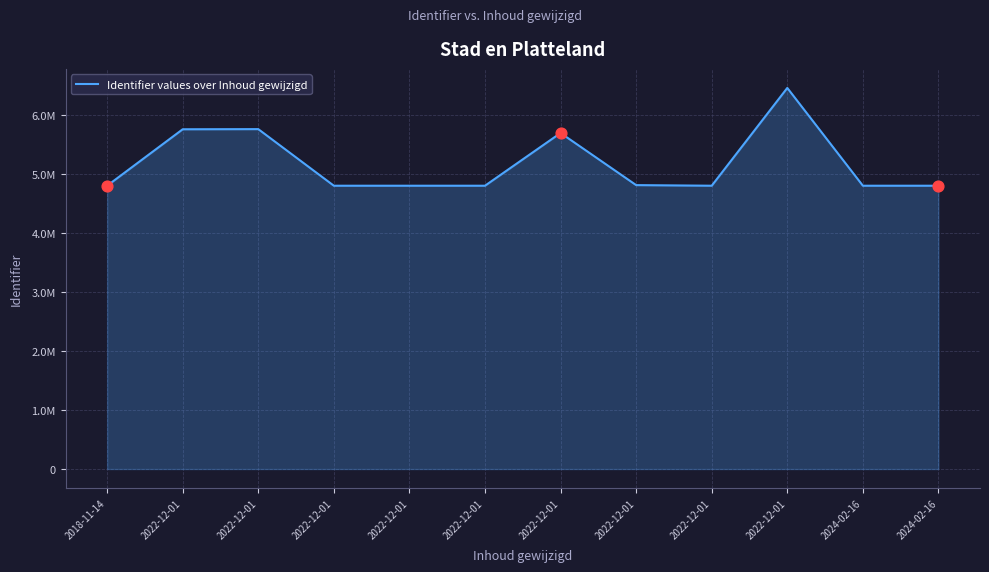

Between 2022-12-01 and 2024-02-16, which is larger?

2024-02-16